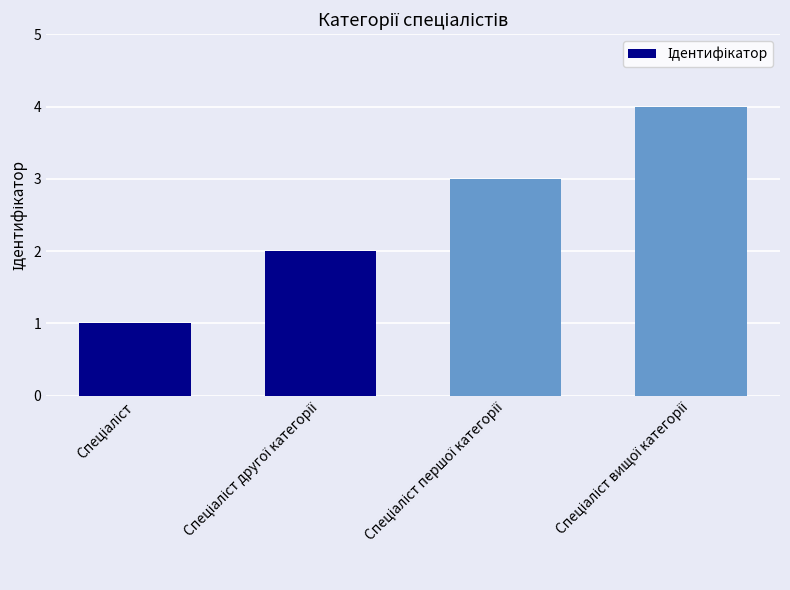

Reading left to right, what are all the values shown in this chart?

1	2	3	4